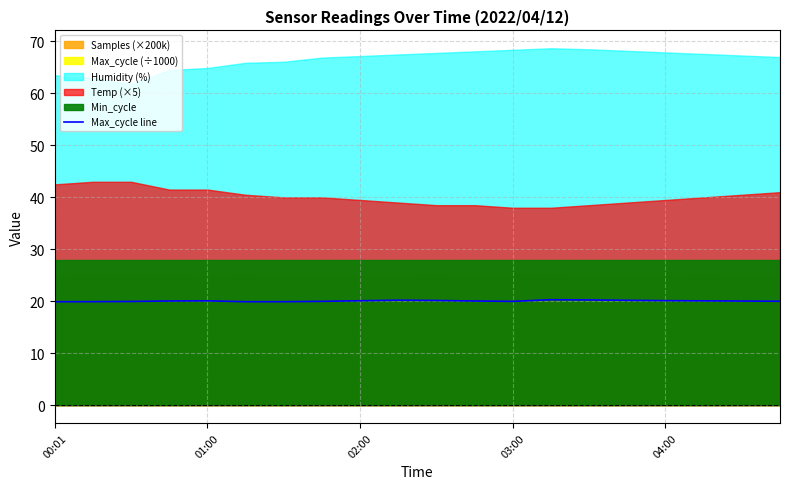

How many points are lower than both their immediate neighbors (excluding endpoints)?

2